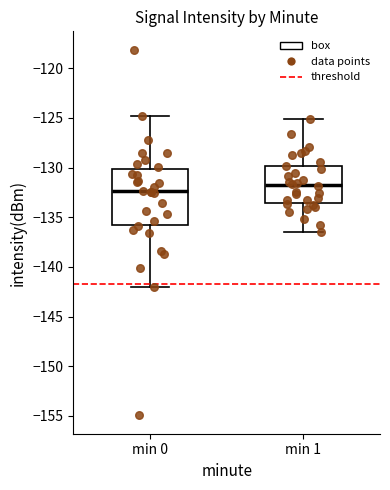

Reading left to right, transcribe this box plot: for each box, give where its median line is, the range the box spans, and where its two whiskers end, as read against the y-axis. The values are not printed on the chart, so give them approximately, as read against the axis.

min 0: median -132.5, box -136.0 to -130.0, whiskers -142.0 to -125.0
min 1: median -131.5, box -133.5 to -130.0, whiskers -136.5 to -125.0